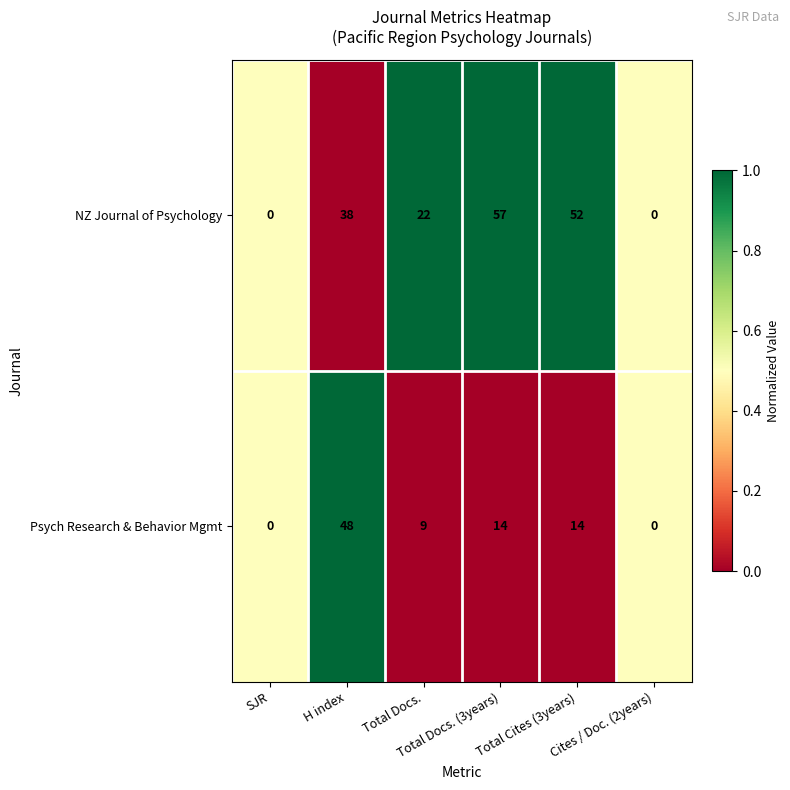

Rank the series by their maximum value, from lowest to highest.

Psych Research & Behavior Mgmt, NZ Journal of Psychology